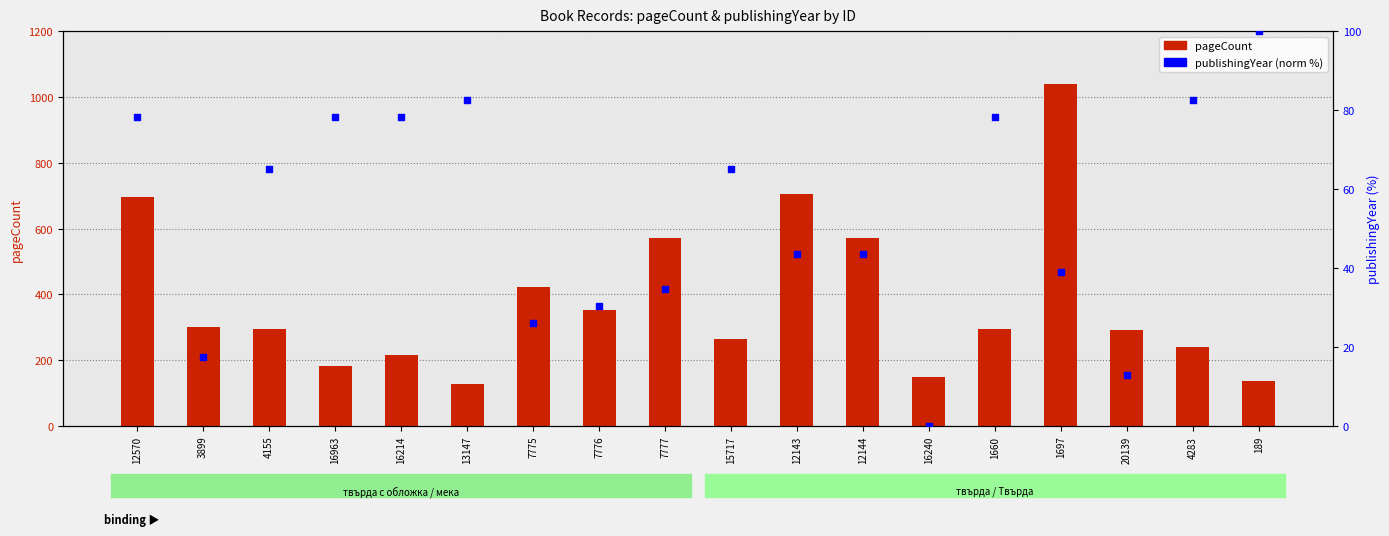

Which series has the largest total across all categories?

pageCount